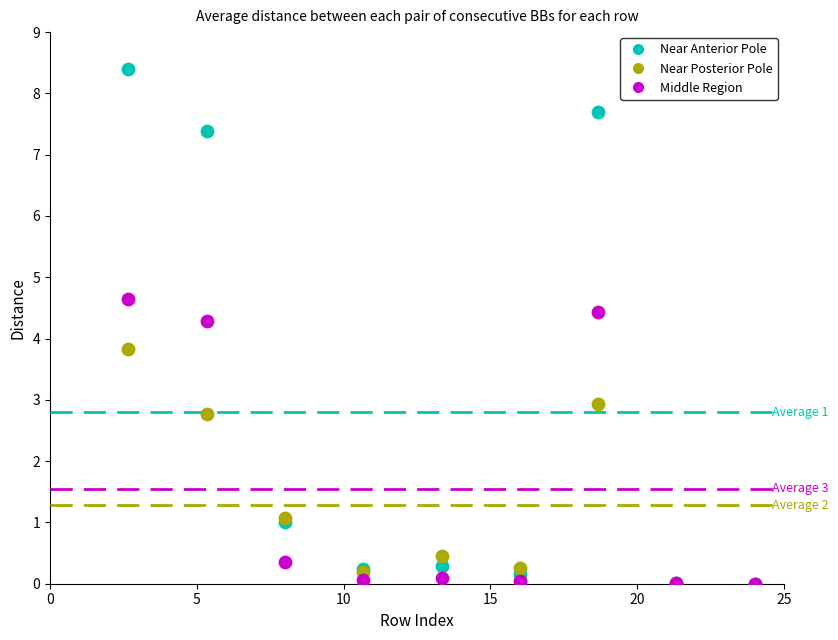

Across all series, what Y value is closest to 4?

3.8